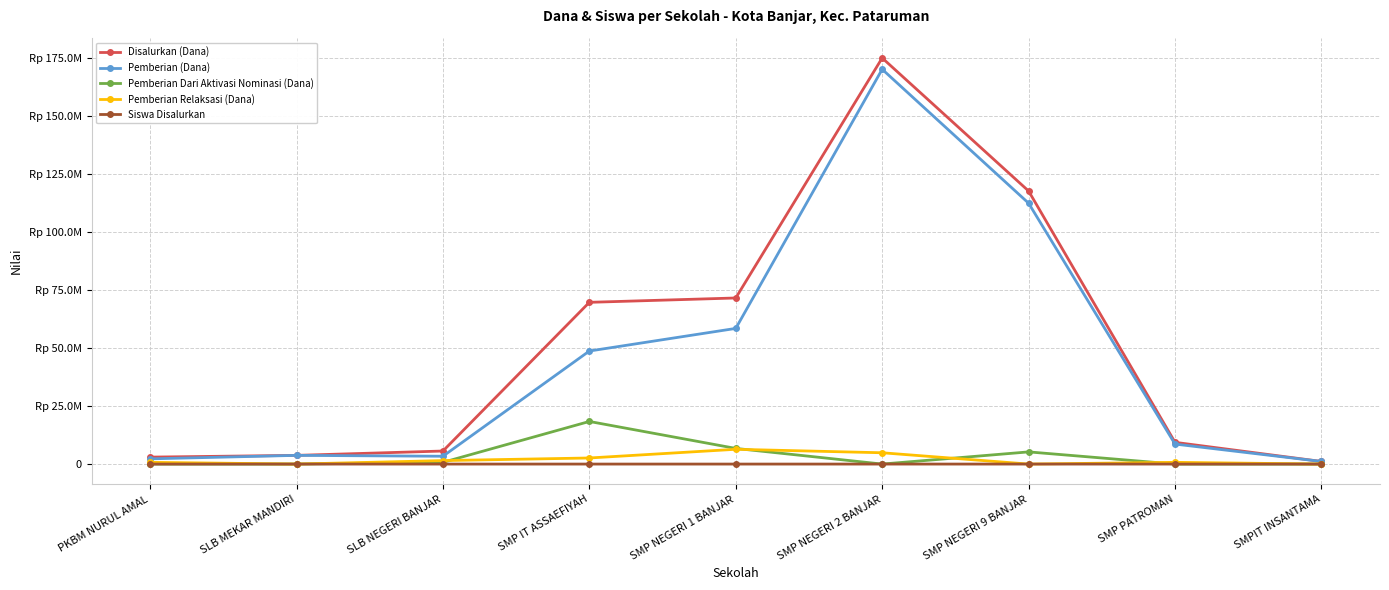

What are all the series names shown in the legend?

Disalurkan (Dana), Pemberian (Dana), Pemberian Dari Aktivasi Nominasi (Dana), Pemberian Relaksasi (Dana), Siswa Disalurkan